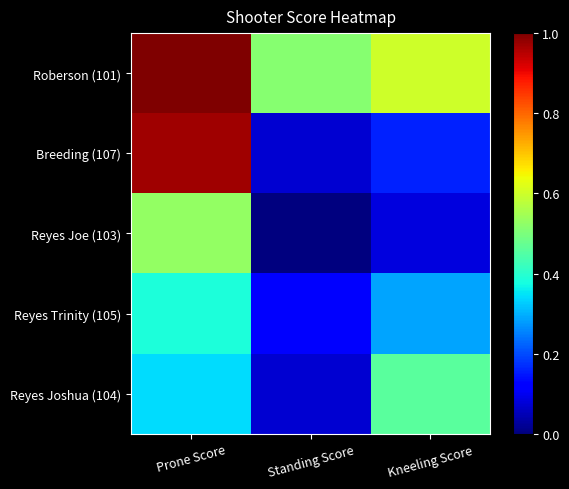

Which series has the largest range (max minus min)?

Breeding (107)